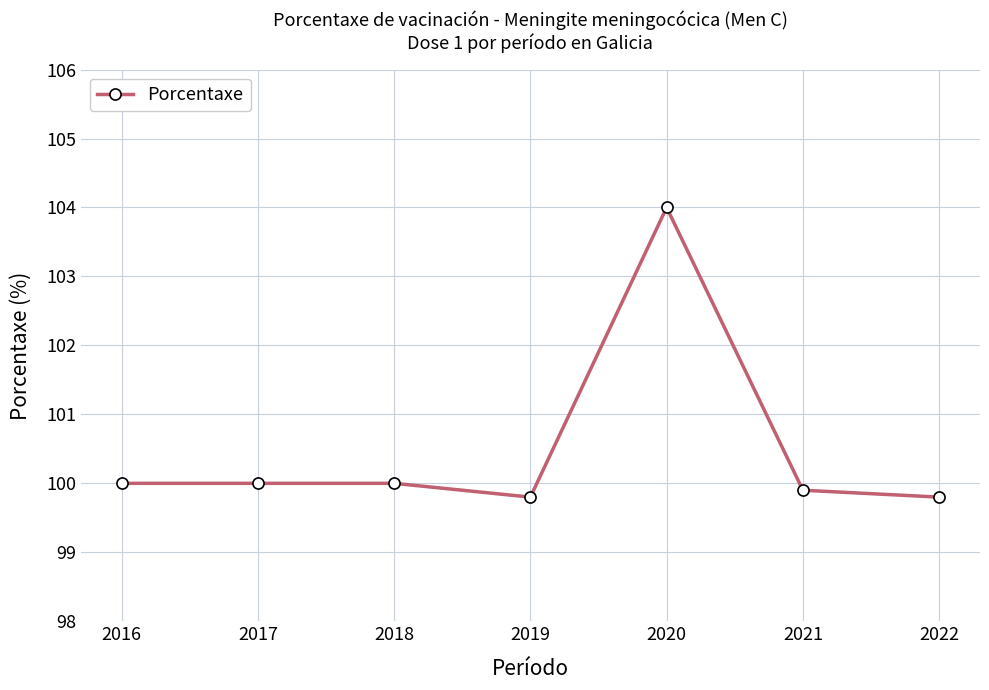

What is the average value?

100.5